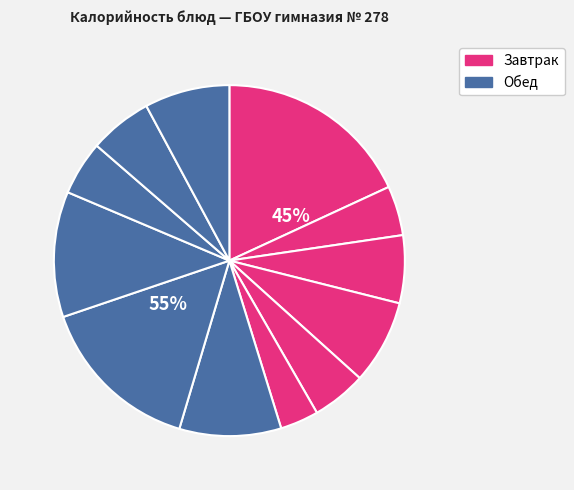

True or false: Борщ со свежей капустой accounts for 9% of the total.

True